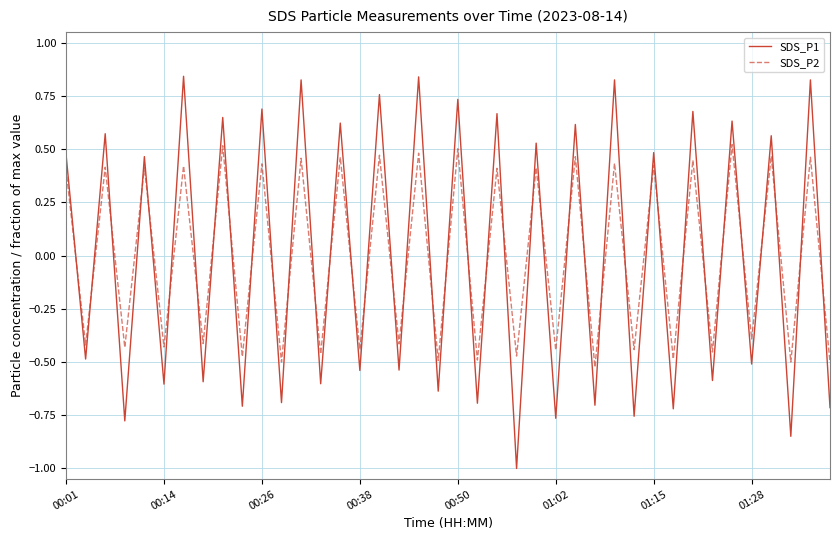

What is the difference between the maximum and minimum values in the SDS_P2 series?

1.0